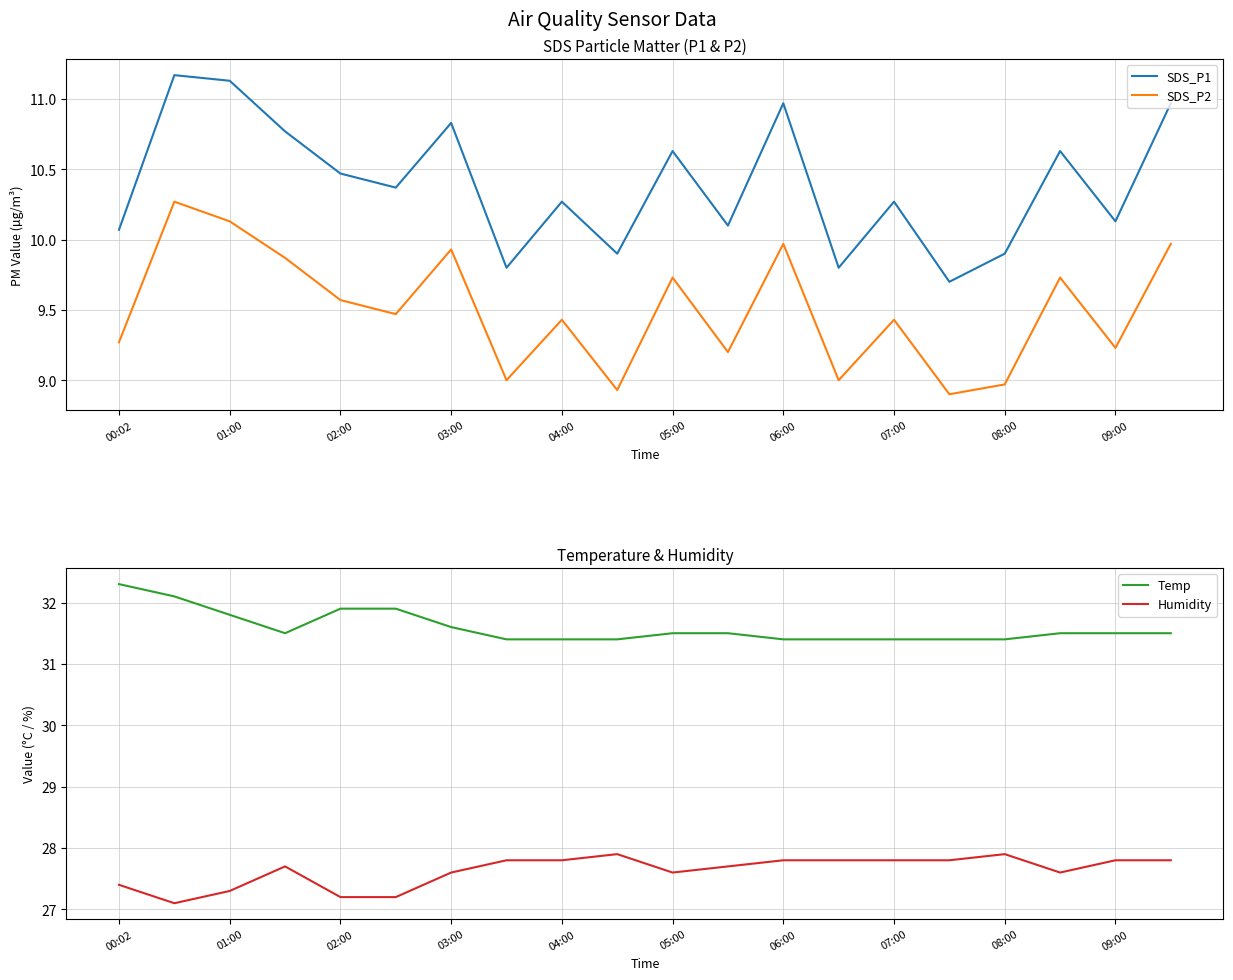

True or false: SDS_P1 and SDS_P2 intersect in this chart.

False